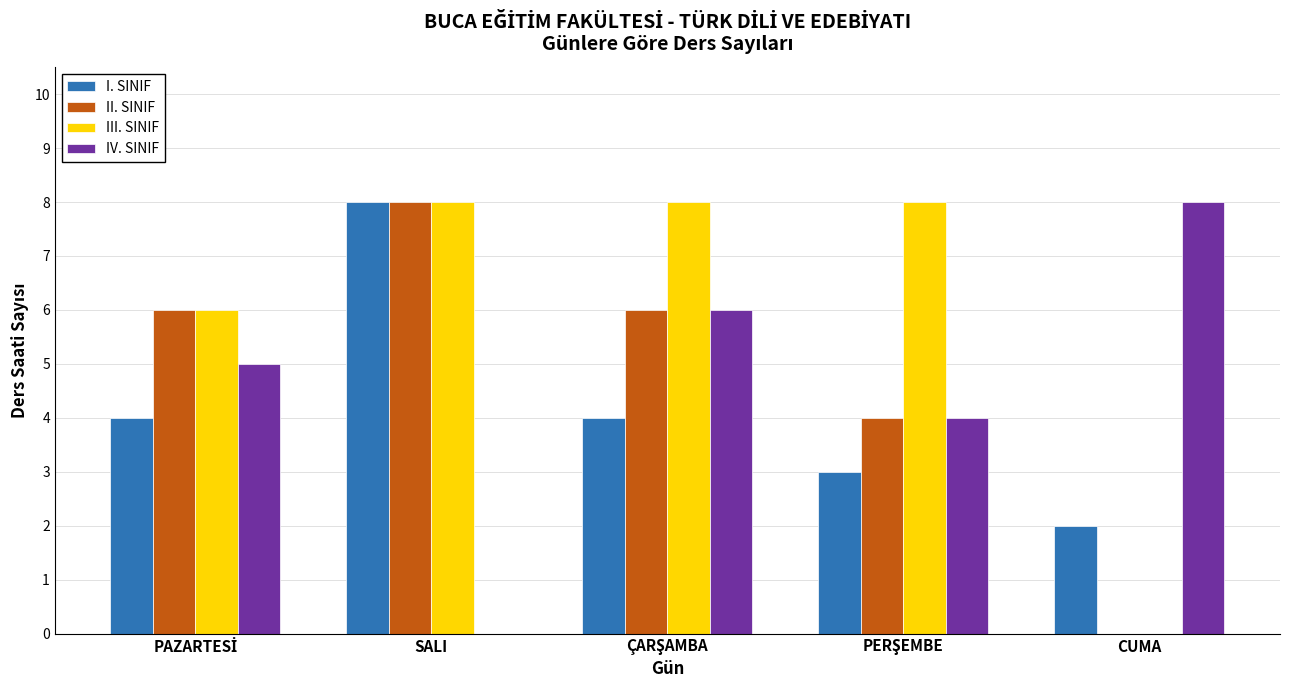

Which series has the largest total across all categories?

III. SINIF